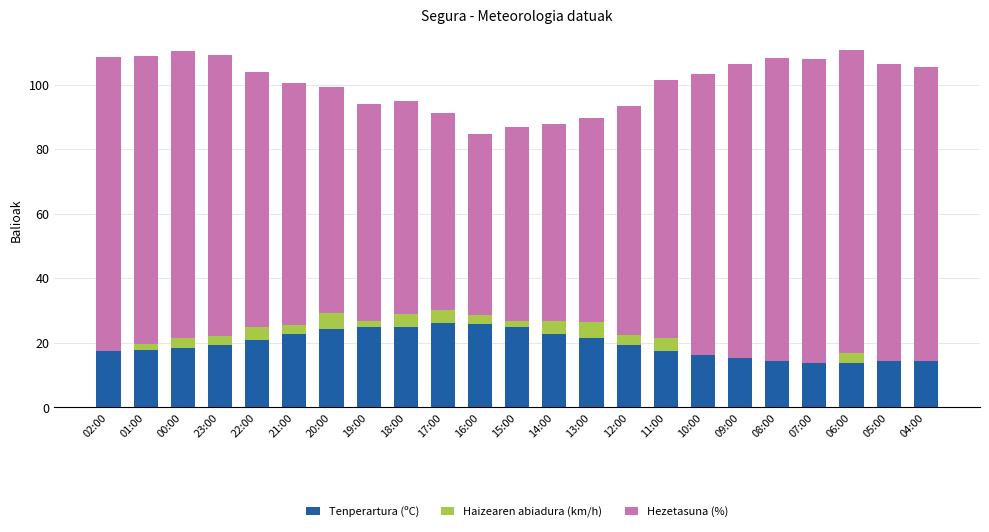

What is the highest value of the Tenperartura (ºC) series?

26.1